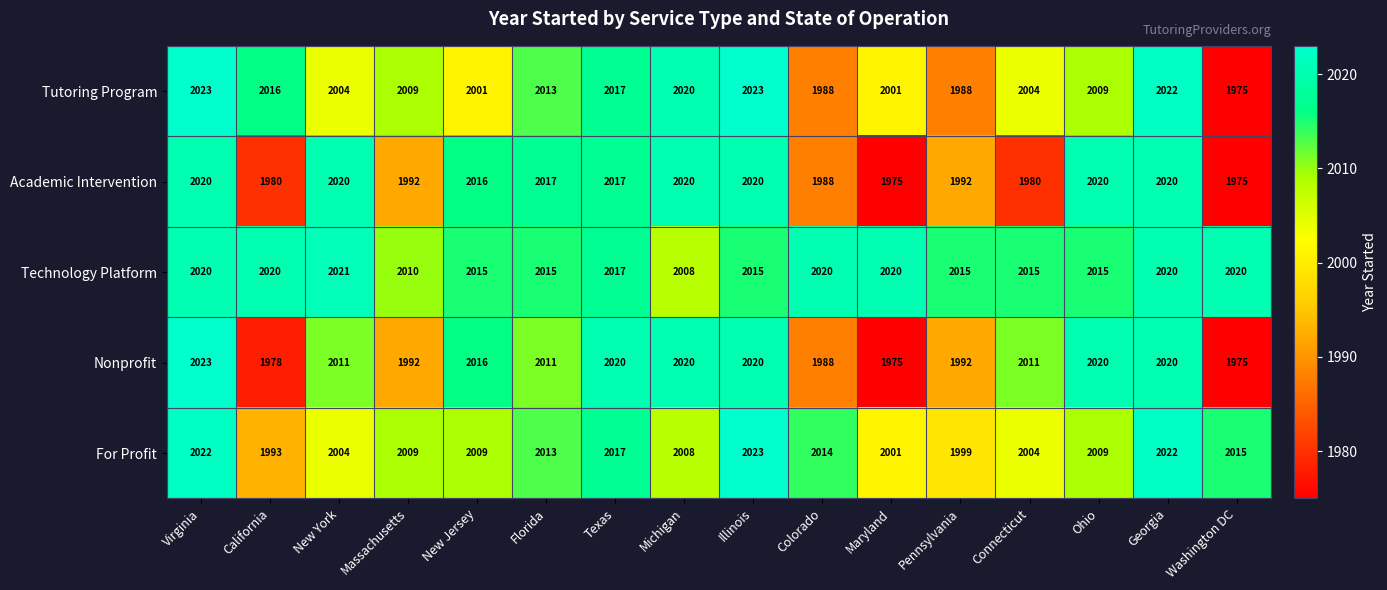

What is the minimum value for Technology Platform?

2008